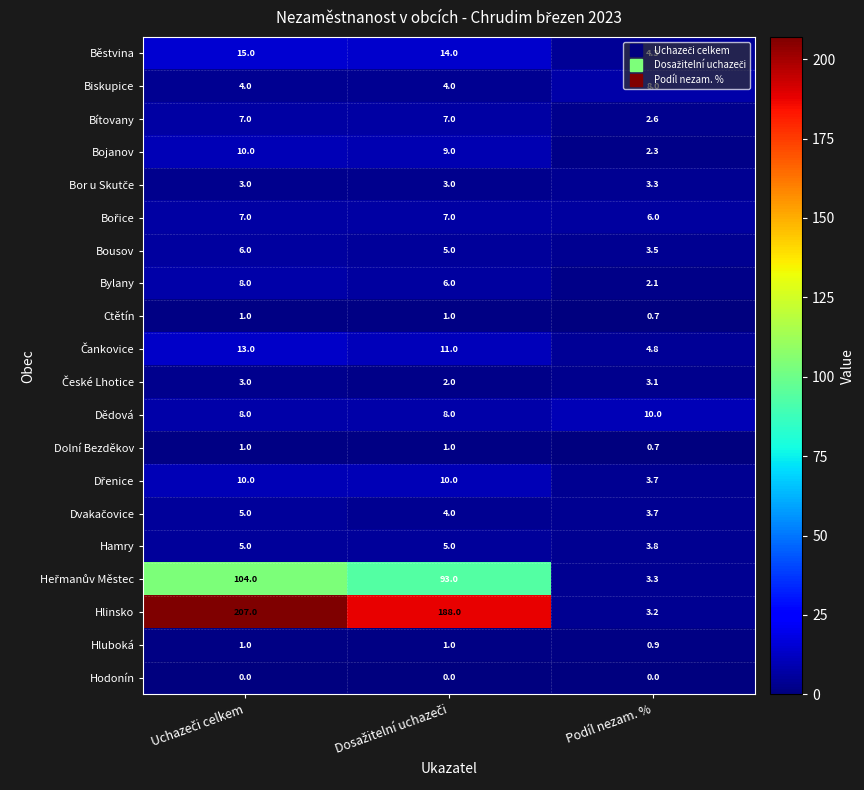

At which label is Bousov closest to 4?

Podíl nezam. %